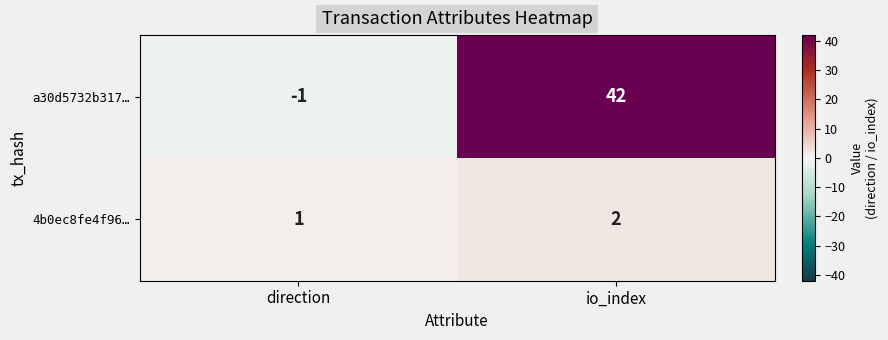

Is it true that 4b0ec8fe4f96… equals 0 at direction?

False